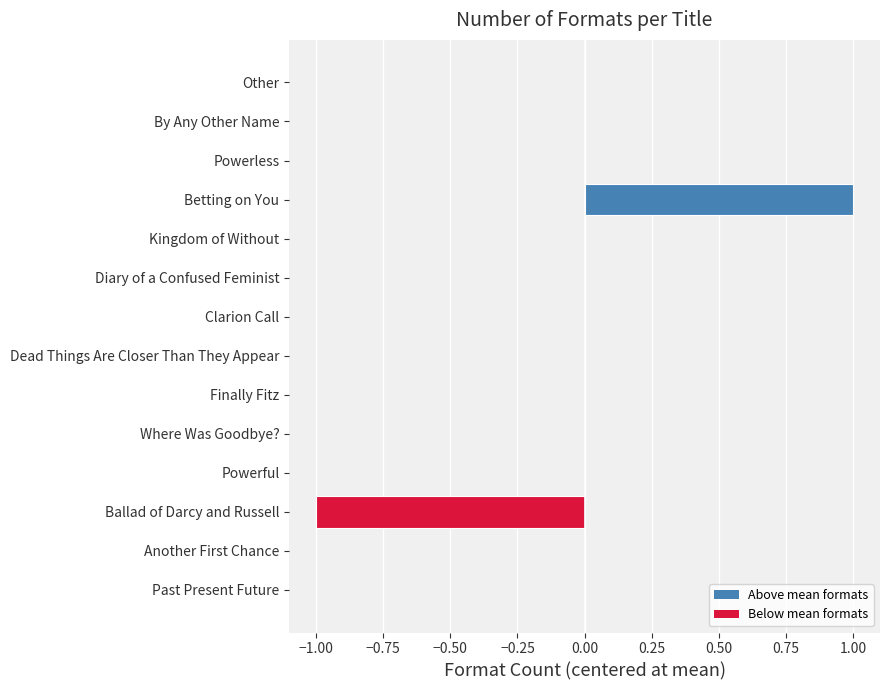

Reading bottom to top, transcribe all the data shown in this chart.

Past Present Future=0	Another First Chance=0	Ballad of Darcy and Russell=-1	Powerful=0	Where Was Goodbye?=0	Finally Fitz=0	Dead Things Are Closer Than They Appear=0	Clarion Call=0	Diary of a Confused Feminist=0	Kingdom of Without=0	Betting on You=1	Powerless=0	By Any Other Name=0	Other=0